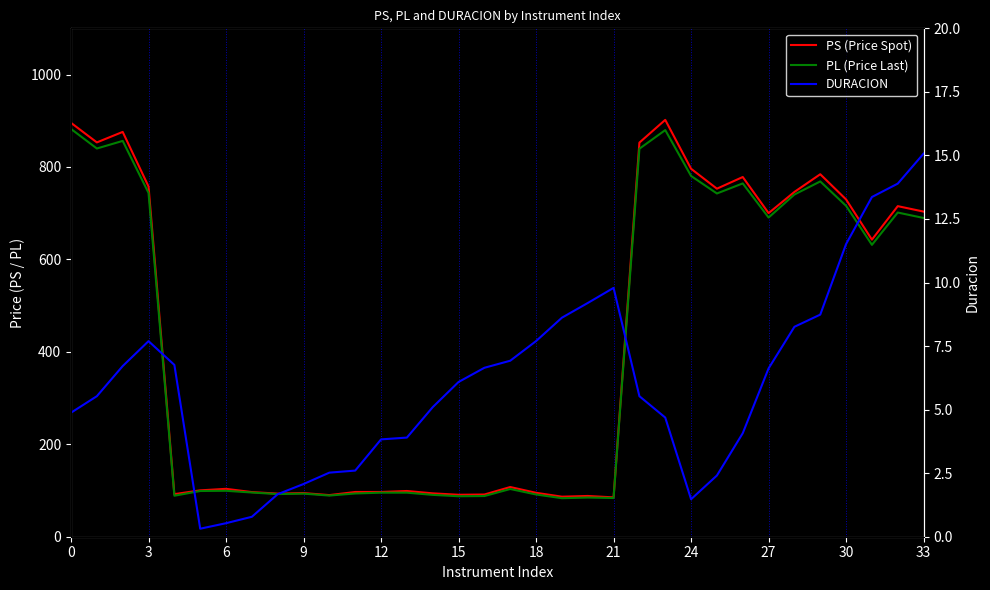

How many values in the PS (Price Spot) series exceed 107?

17